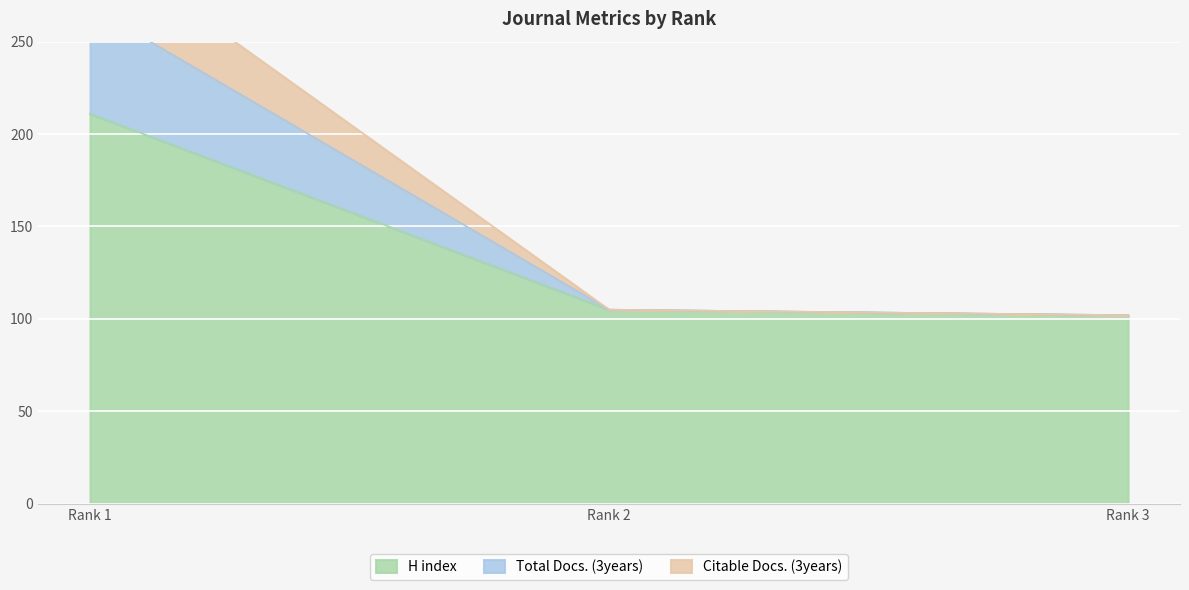

List the labels in order of H index value, smallest first.

Rank 3, Rank 2, Rank 1